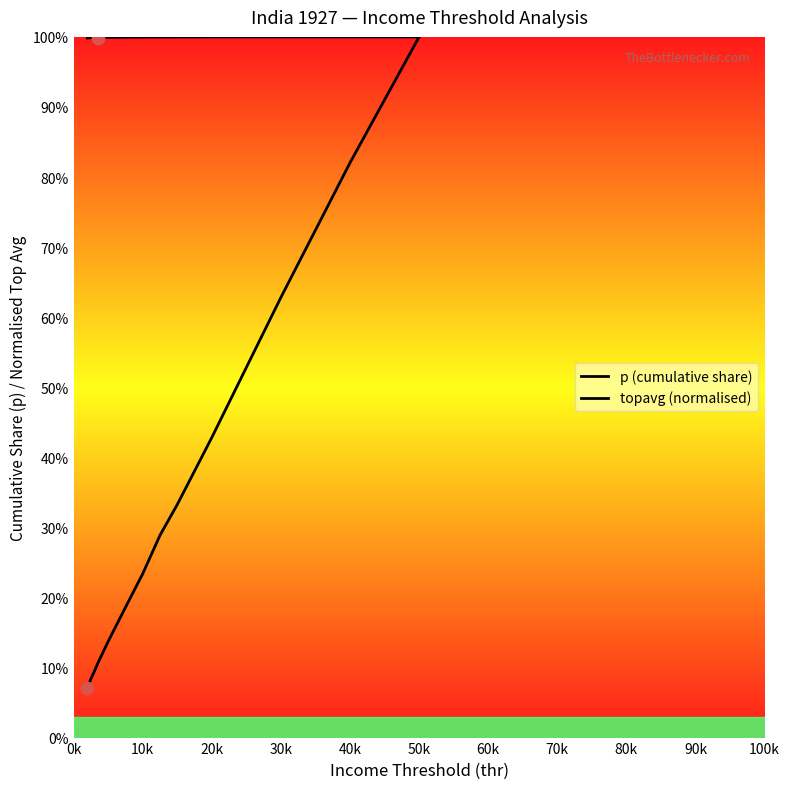

At which category is the sum across all series the highest?

50k